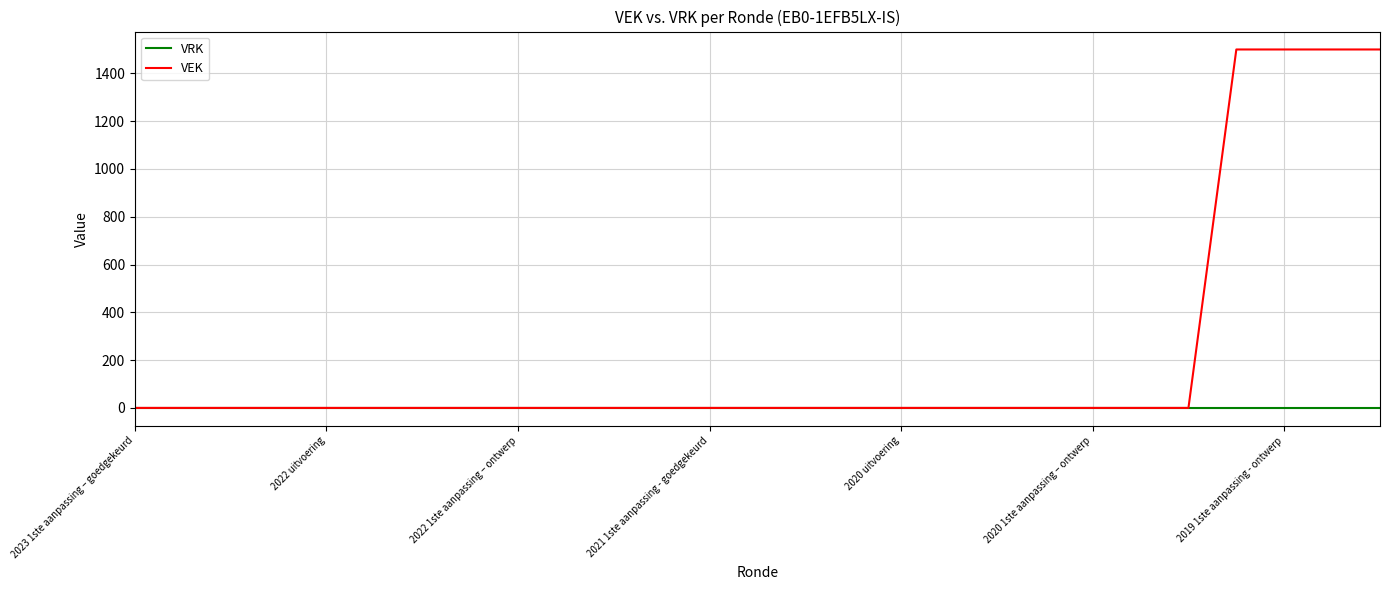

Rank the series by their maximum value, from lowest to highest.

VRK, VEK